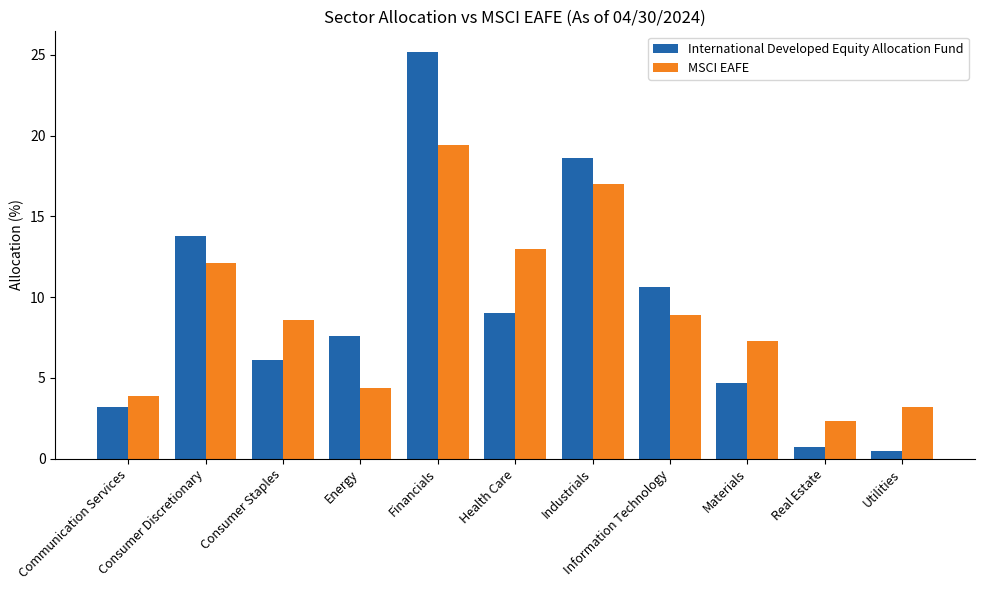

What is the total value across all series at Energy?

12.0